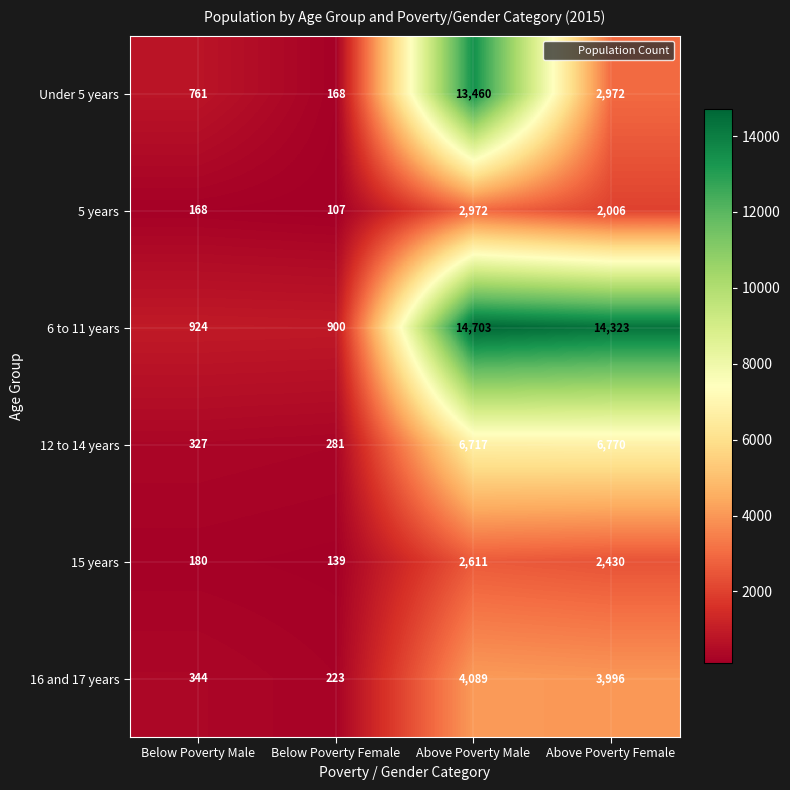

At Below Poverty Male, list the series in order from largest to smallest.

6 to 11 years, Under 5 years, 16 and 17 years, 12 to 14 years, 15 years, 5 years